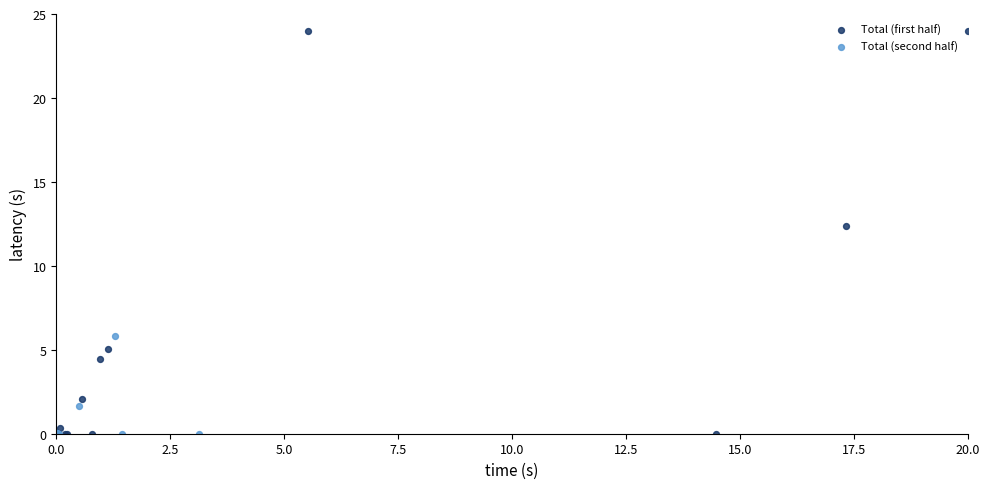

Which series has the largest Y range (max minus min)?

Total (first half)